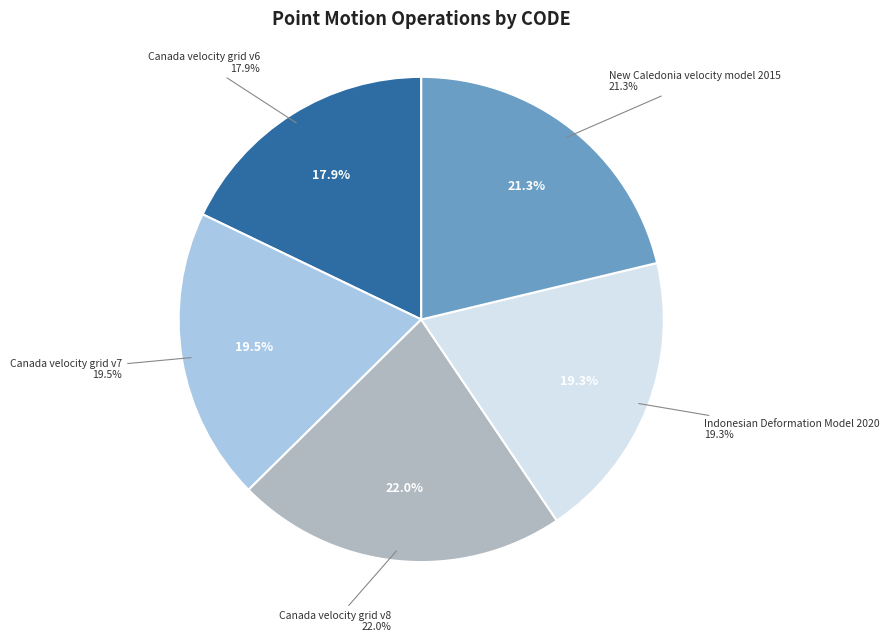

Which category has the smallest portion of the pie?

Canada velocity grid v6